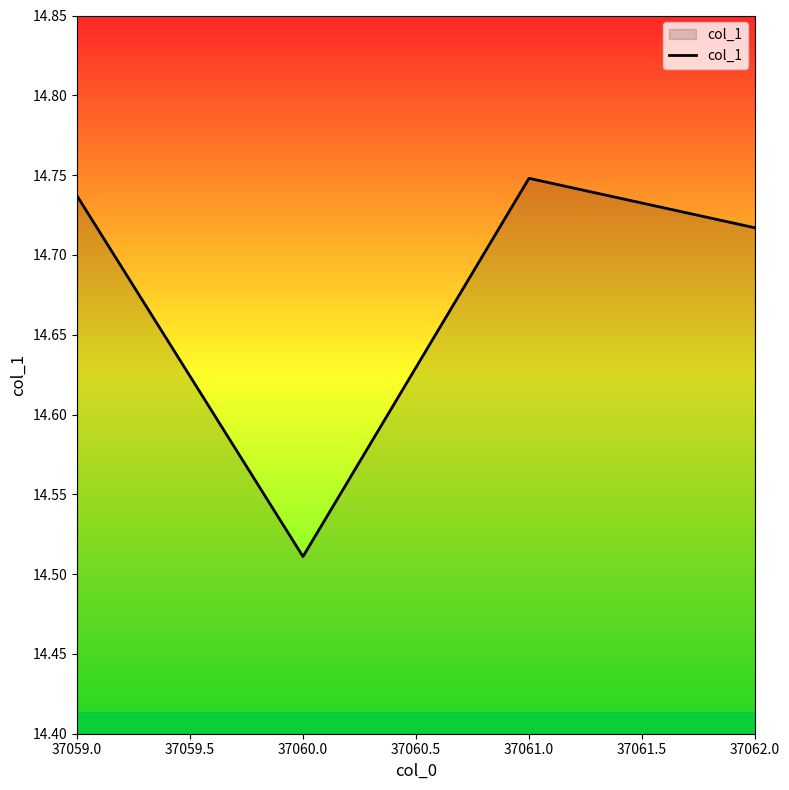

Where is the first local minimum?

37060.0